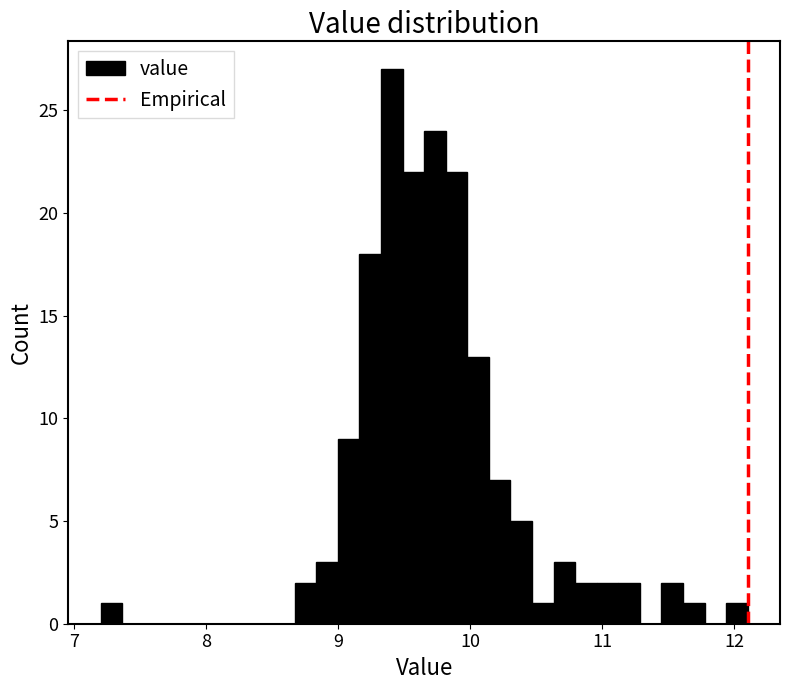

Around what value on the x-axis is the tallest bar? Give the approximate position of its centre, as read against the axis.

9.4